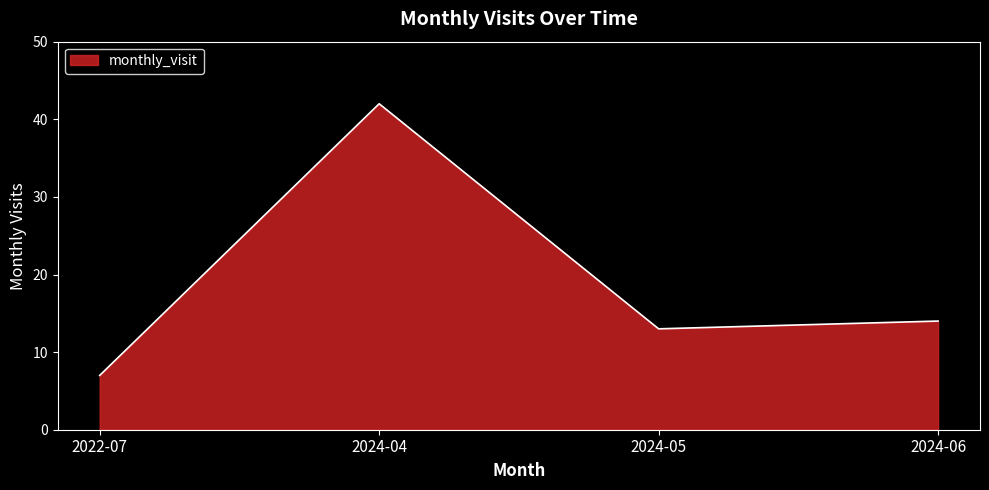

What is the ratio of the value at 2022-07 to the value at 2024-05?

0.5